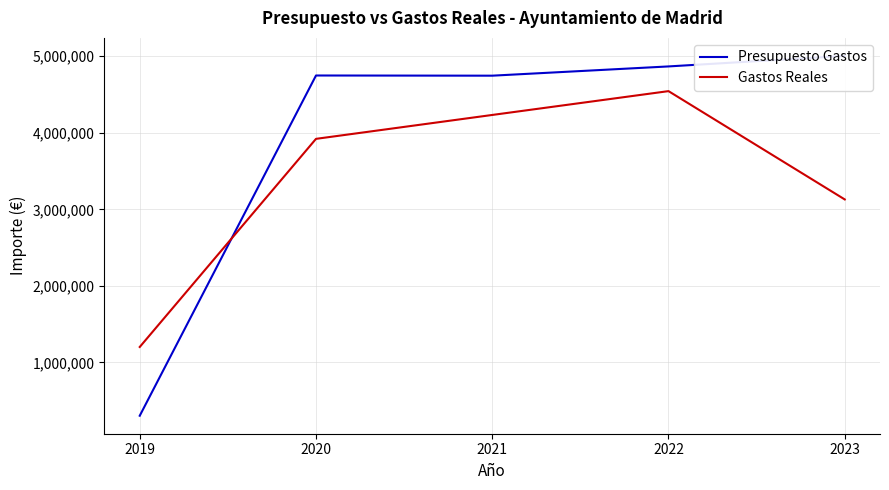

The Presupuesto Gastos series shows 2894592.0 at 2020. True or false?

False